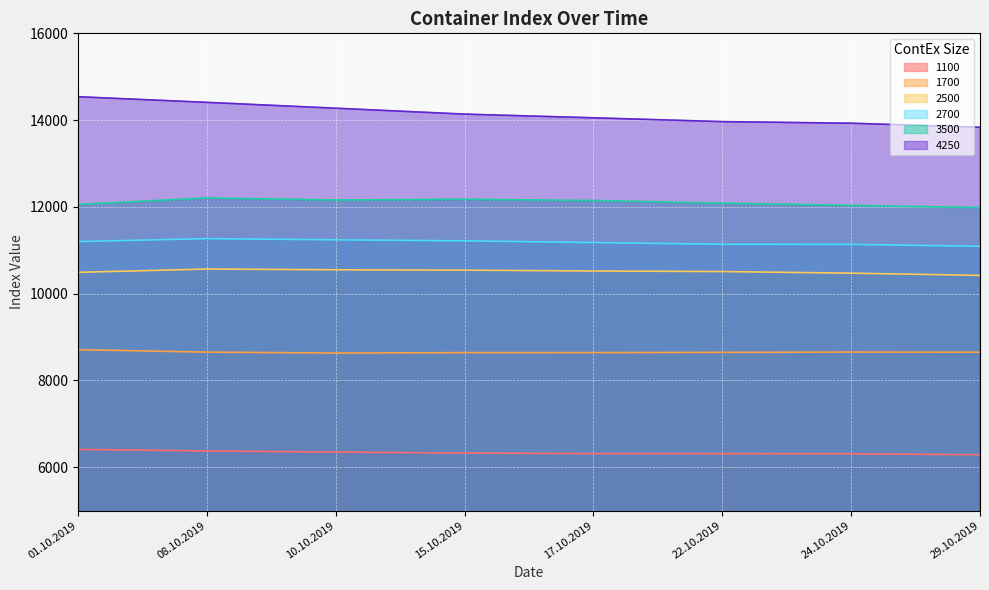

What is the difference between the 2500 values at 08.10.2019 and 15.10.2019?

26